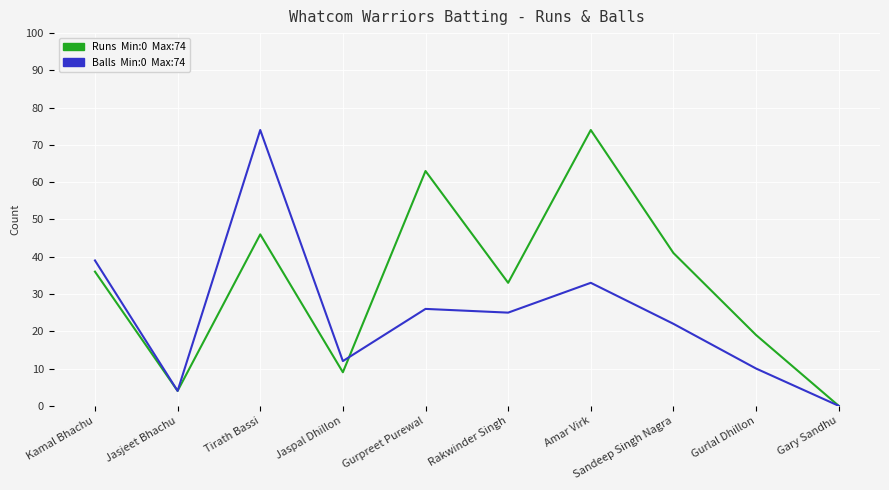

Which category has the lowest value across all series?

Gary Sandhu